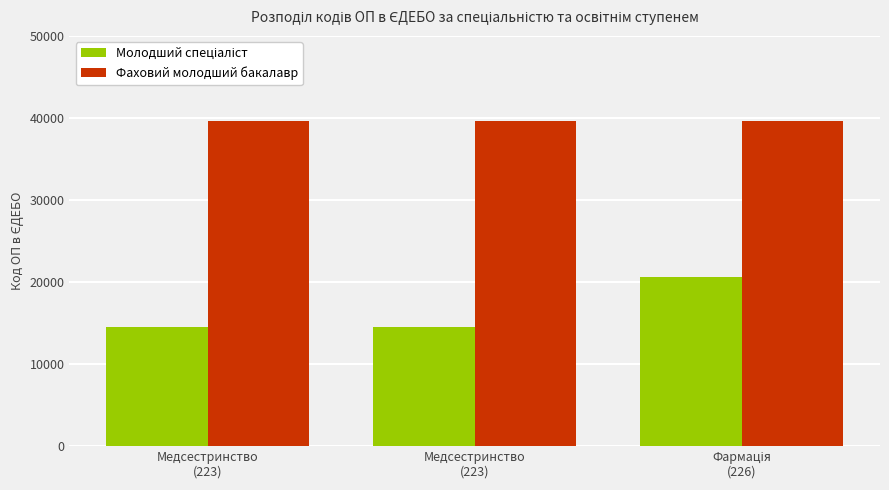

True or false: Молодший спеціаліст has a value of 20845 at Медсестринство
(223).

False